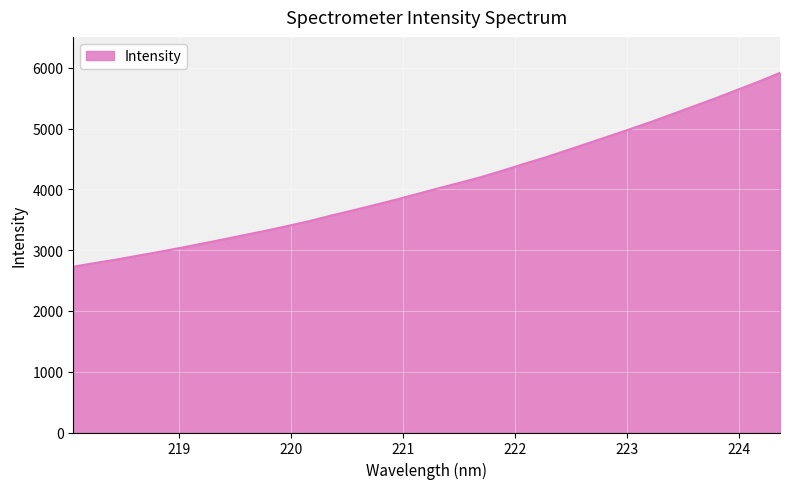

What is the difference between the maximum and minimum values?

3188.4